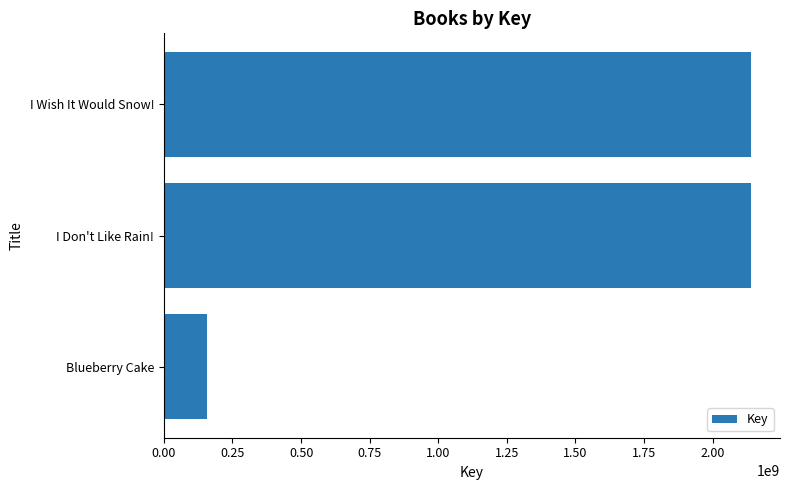

What is the difference between the maximum and minimum values?

1980593347